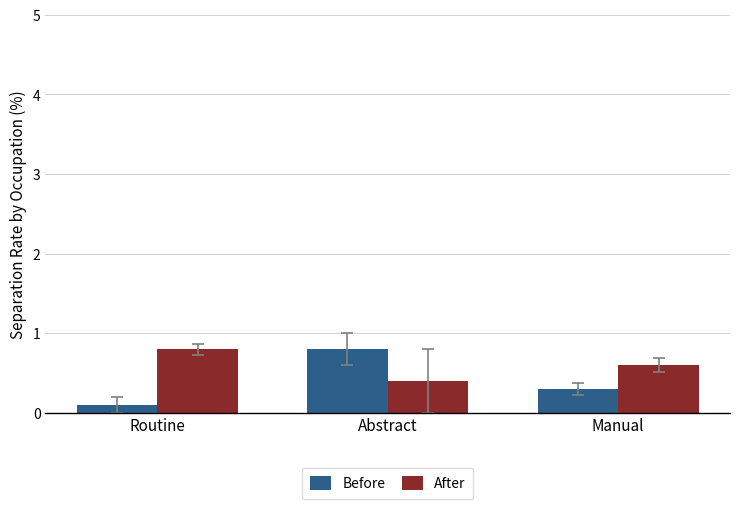

What is the label of the 1st bar from the left?

Routine